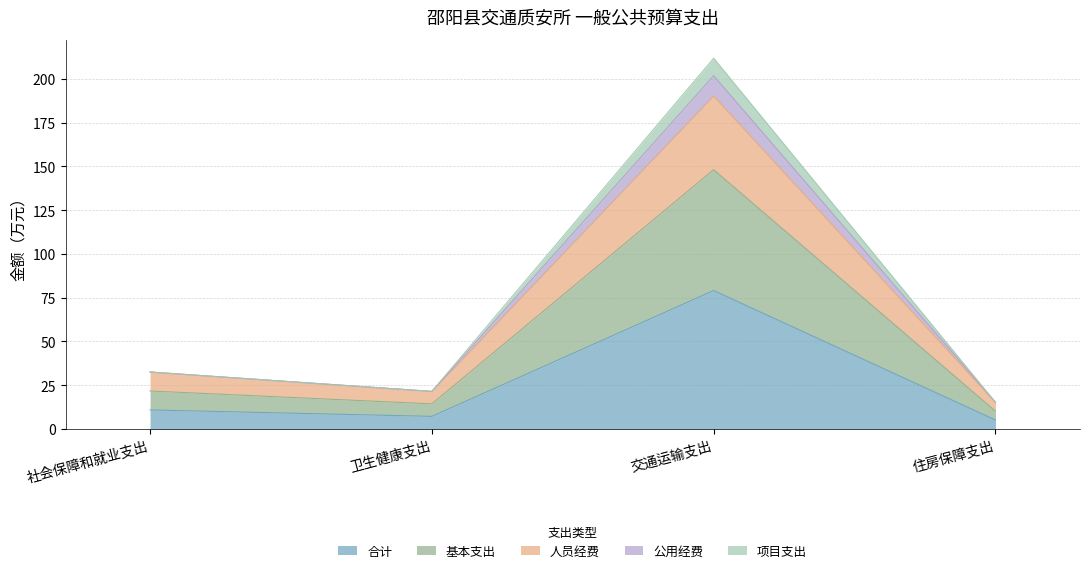

What is the spread (max minus min) of values at 卫生健康支出?

14.3